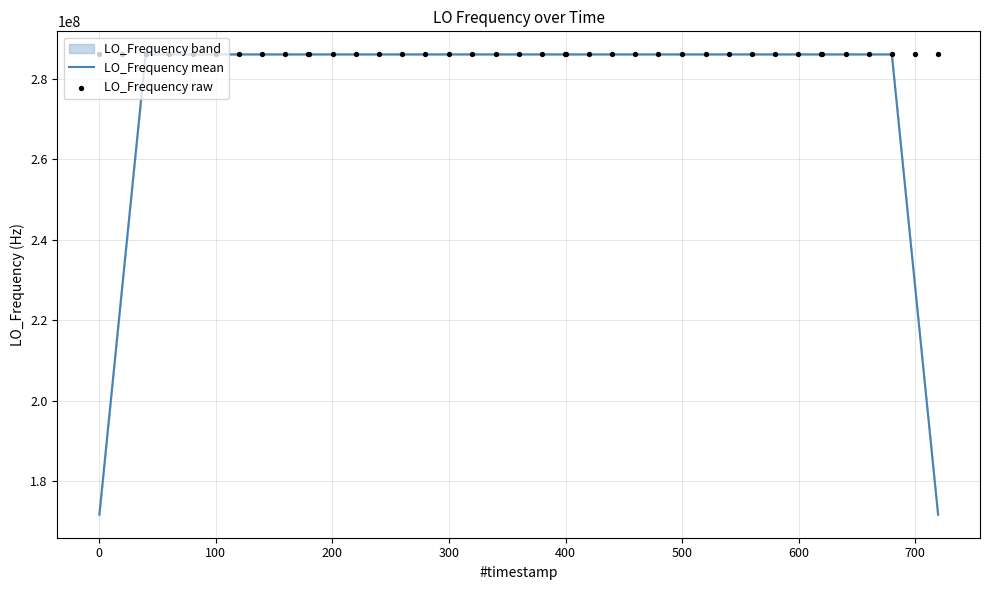

Which series reaches the maximum Y coordinate?

LO_Frequency raw